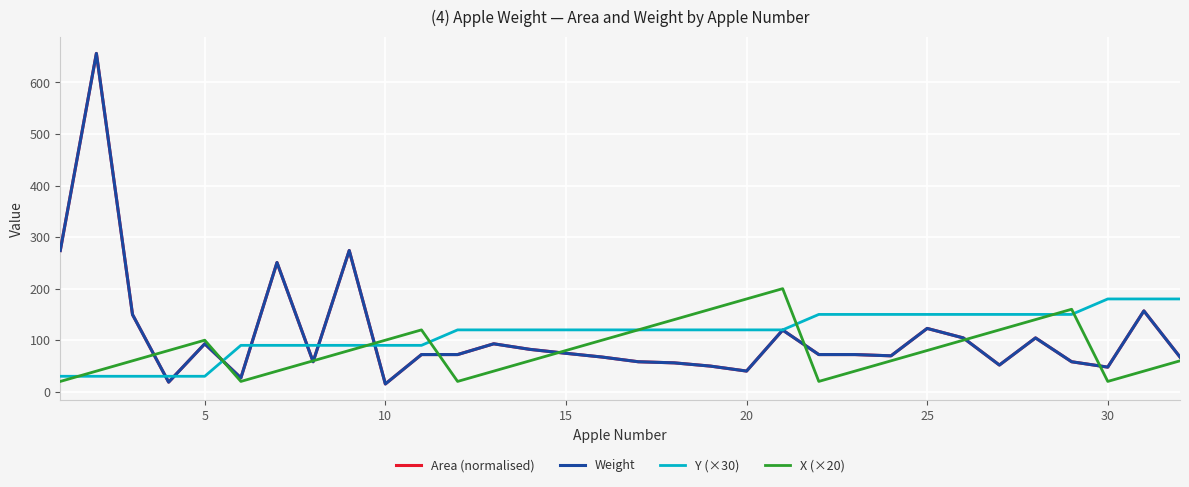

Does the chart display data point markers on the line(s)?

No